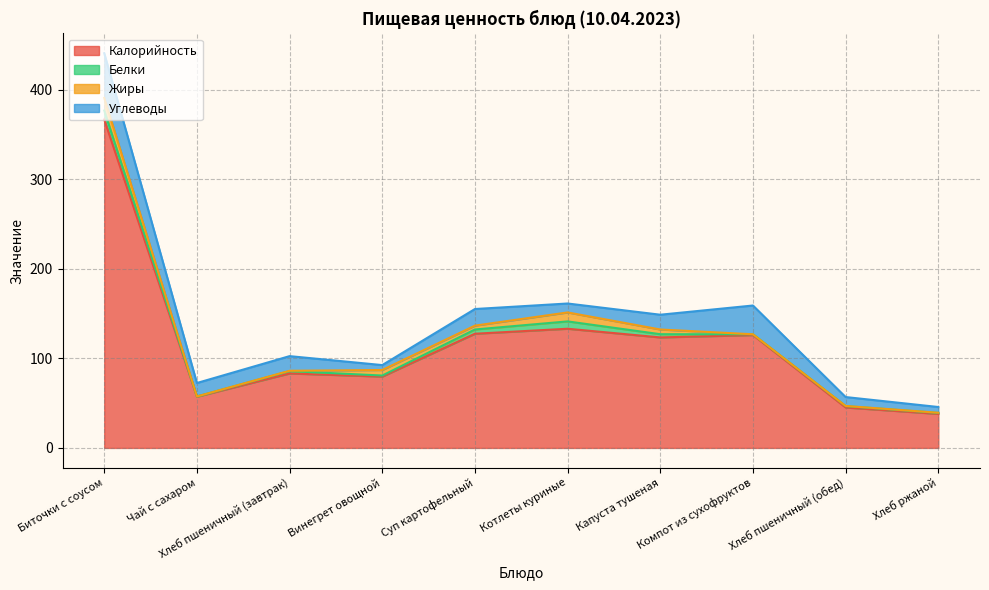

Rank the series at Хлеб пшеничный (обед) from lowest to highest value.

Жиры, Белки, Углеводы, Калорийность